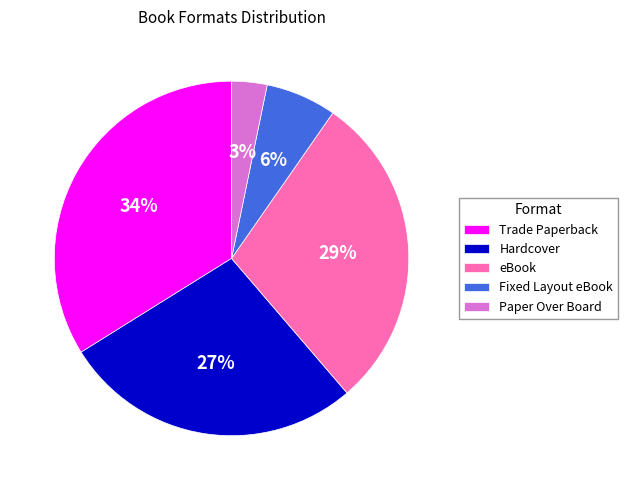

To the nearest percent, what is the average slice percentage?

20%